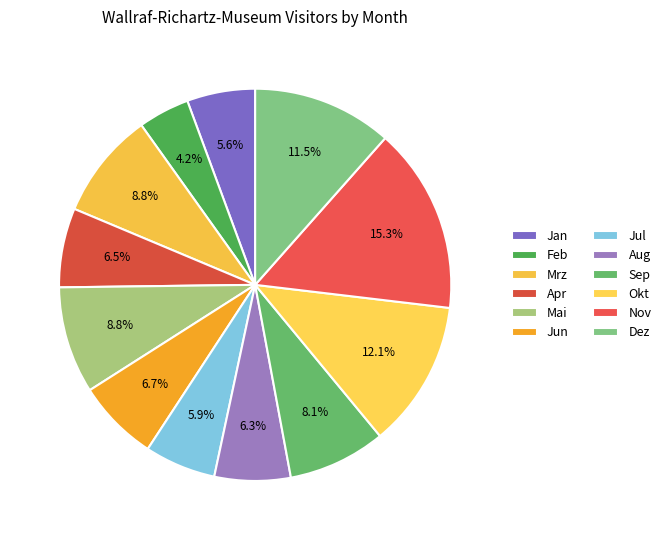

How many segments does this pie chart have?

12